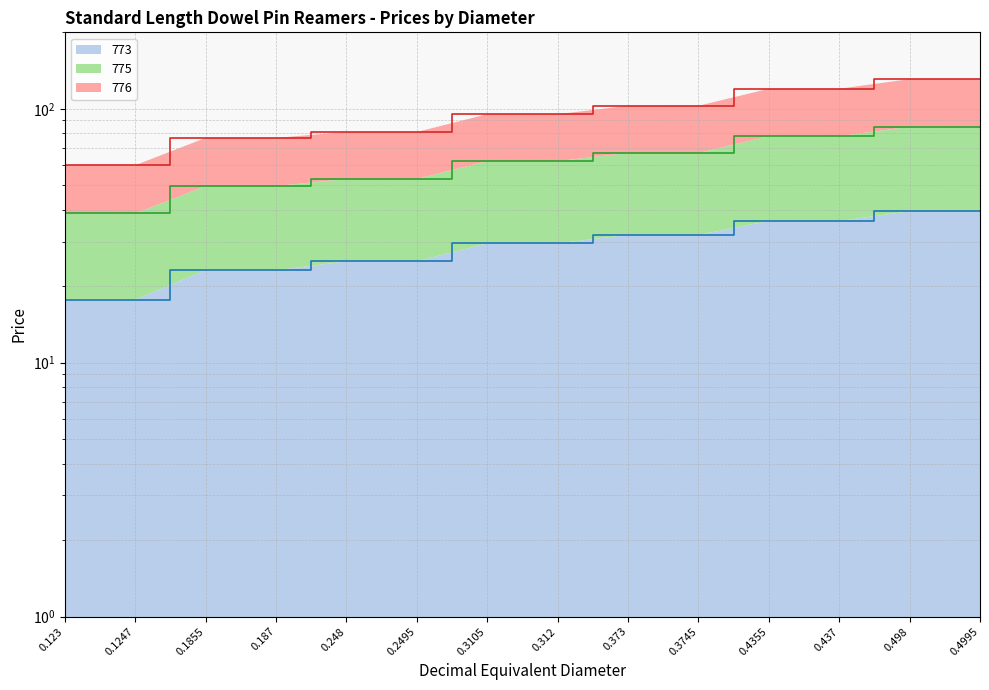

At which label does 776 first exceed 62?

0.3105